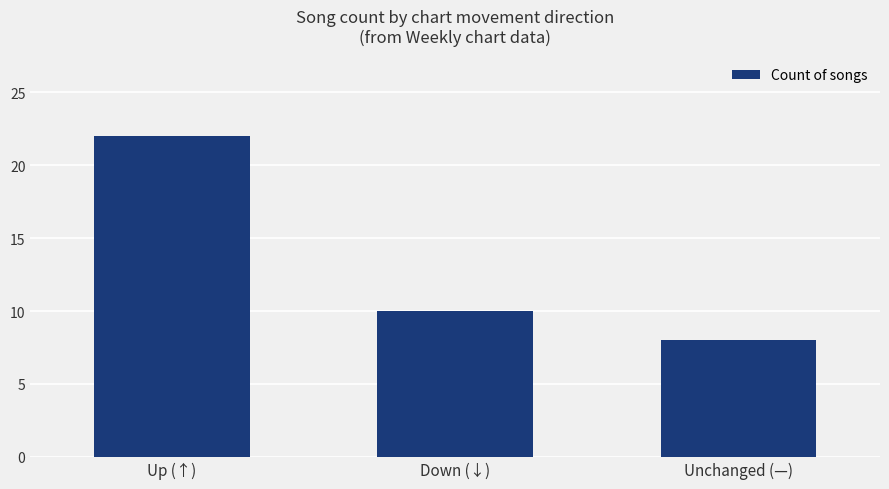

How many values are between 8 and 22?

3